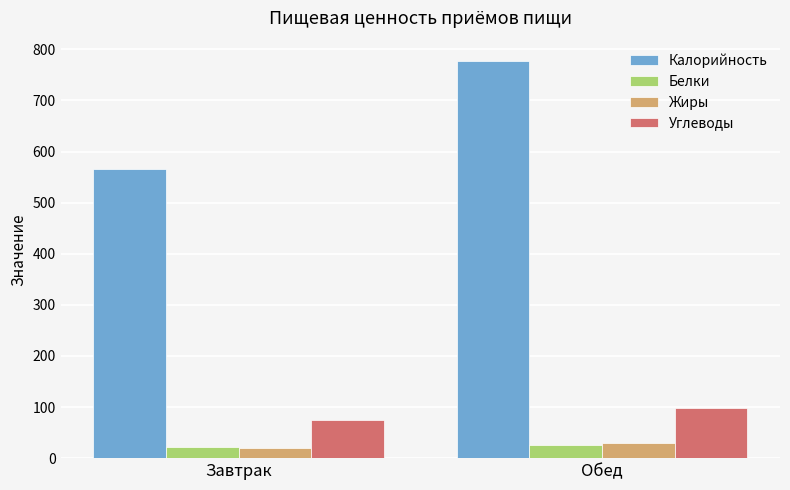

What is the greatest value displayed?

778.0